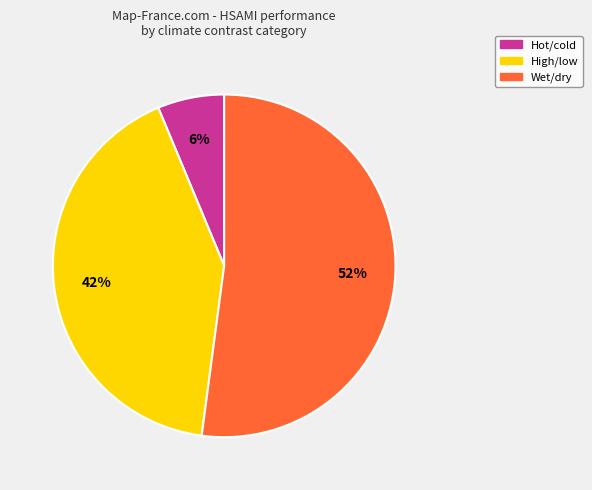

What is the majority slice?

Wet/dry